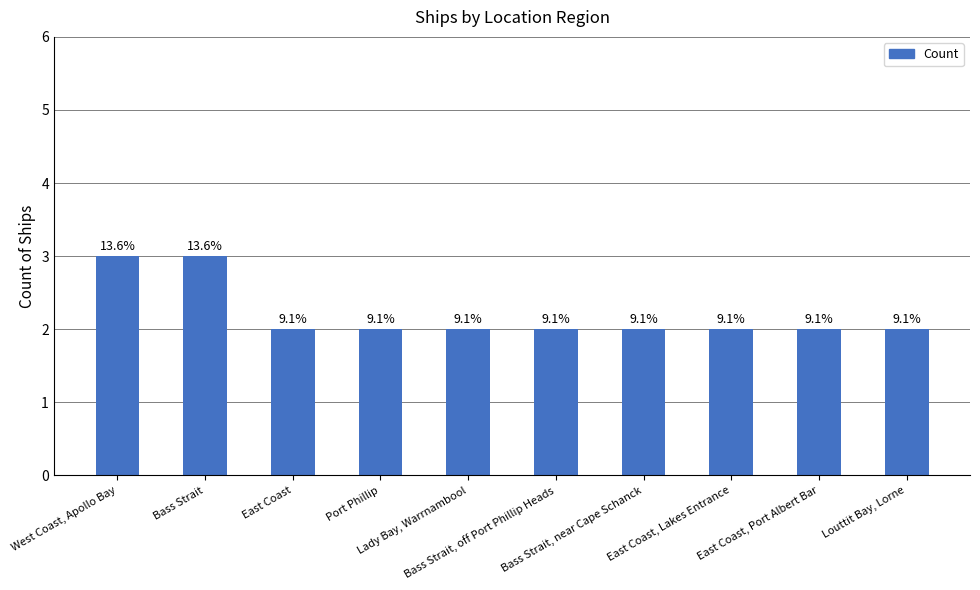

Count the values in the range 2 to 3.

10